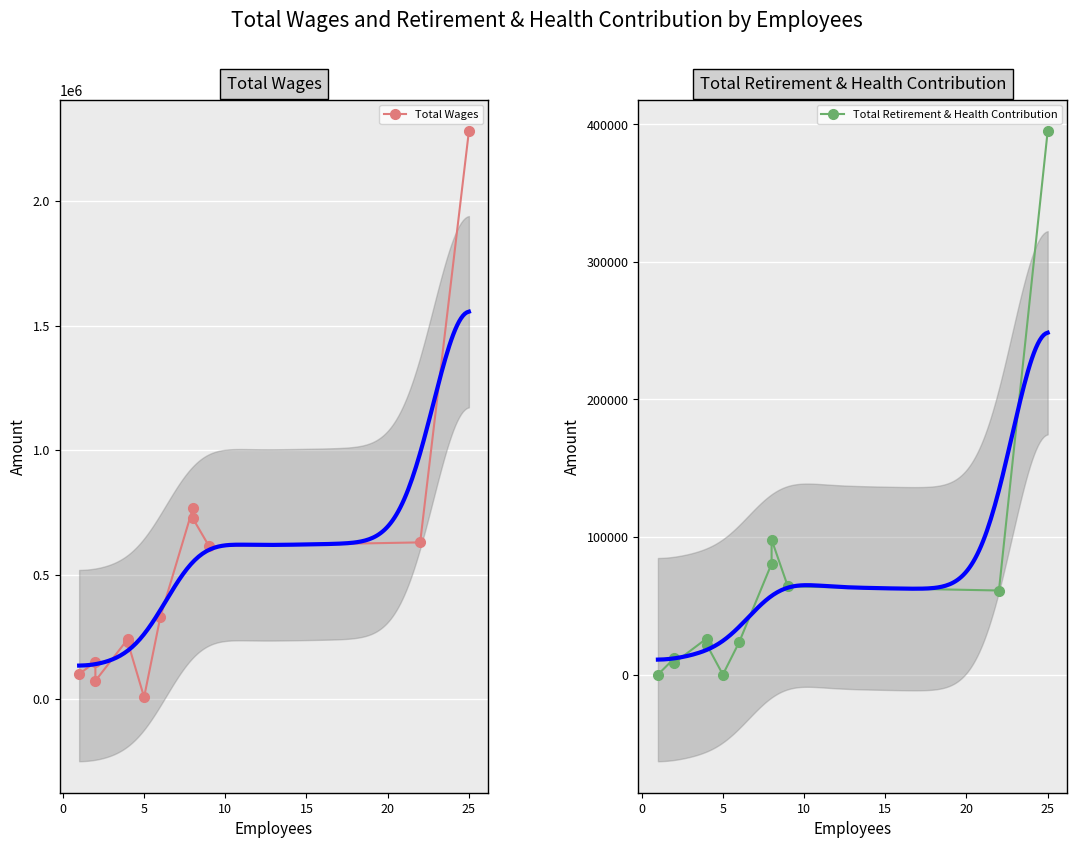

What is the average value of the Total Wages series?

511750